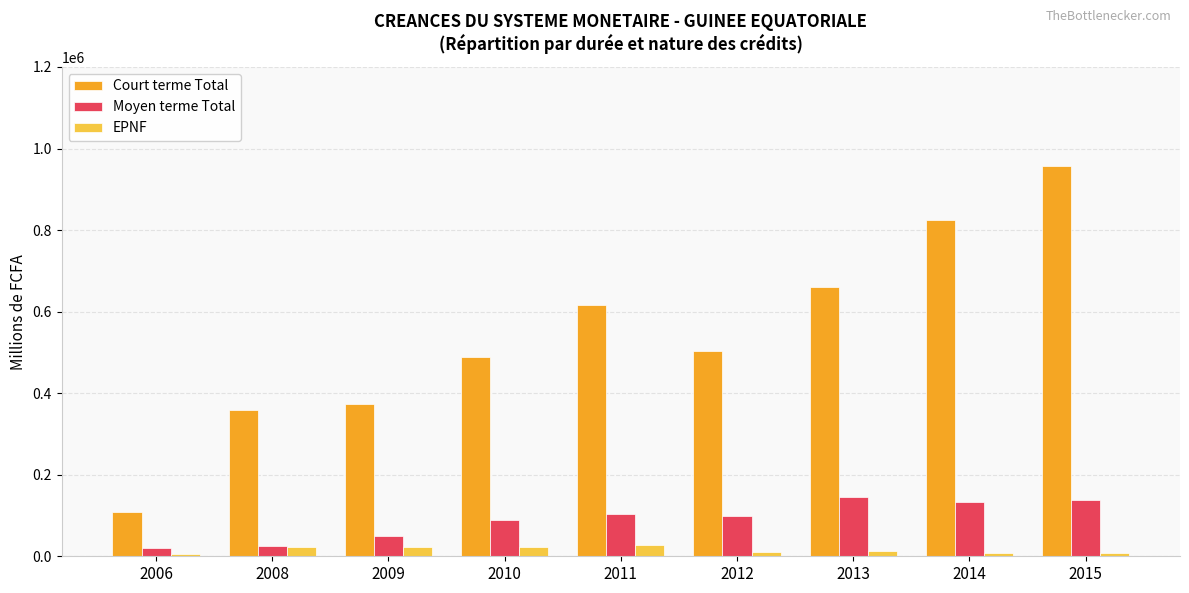

What is the difference between the maximum and minimum values in the Moyen terme Total series?

125277